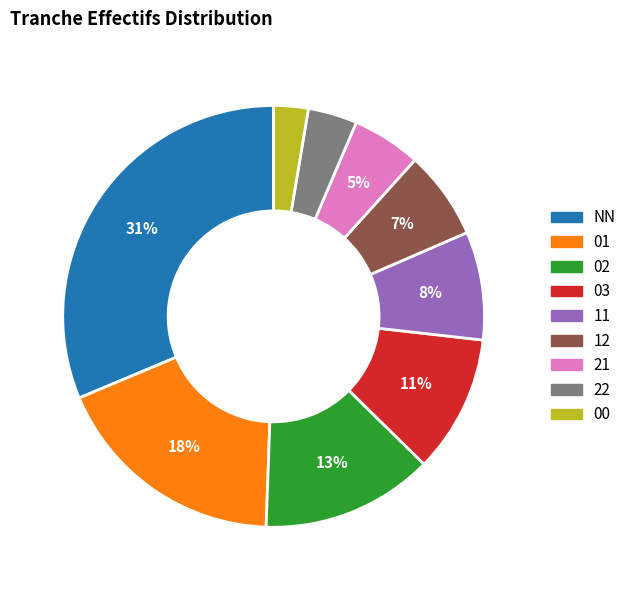

True or false: 21 accounts for 5% of the total.

True